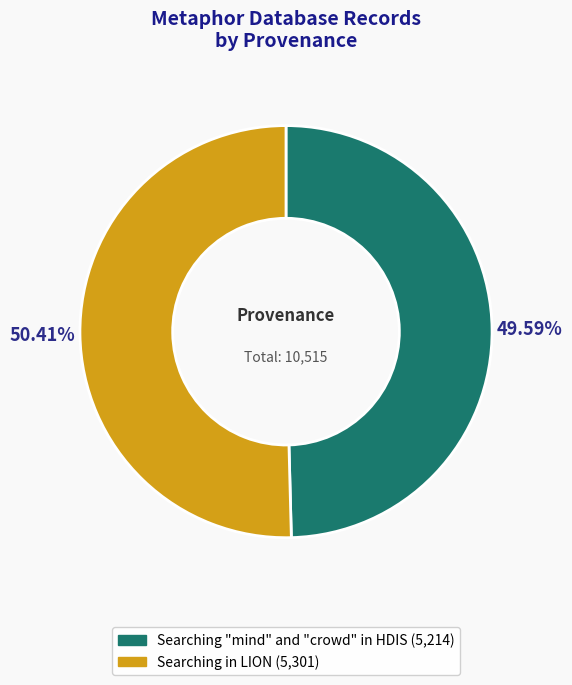

What is the ratio of the value at Searching in LION to the value at Searching "mind" and "crowd" in HDIS?

1.0